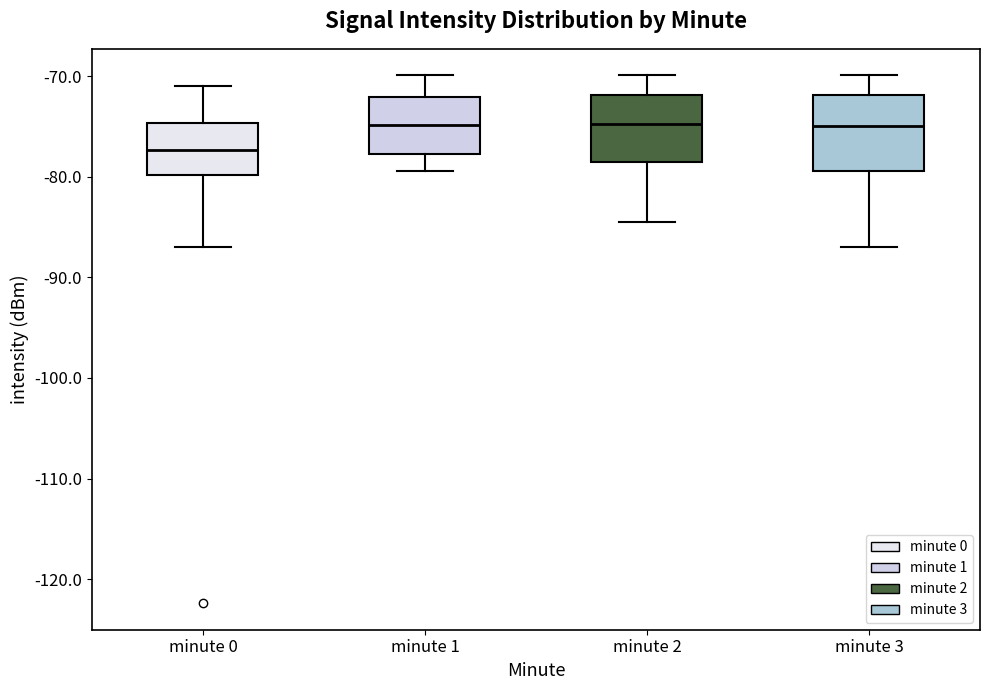

Reading left to right, transcribe this box plot: for each box, give where its median line is, the range the box spans, and where its two whiskers end, as read against the y-axis. The values are not printed on the chart, so give them approximately, as read against the axis.

minute 0: median -77, box -80 to -75, whiskers -87 to -71
minute 1: median -75, box -78 to -72, whiskers -79 to -70
minute 2: median -75, box -79 to -72, whiskers -85 to -70
minute 3: median -75, box -79 to -72, whiskers -87 to -70